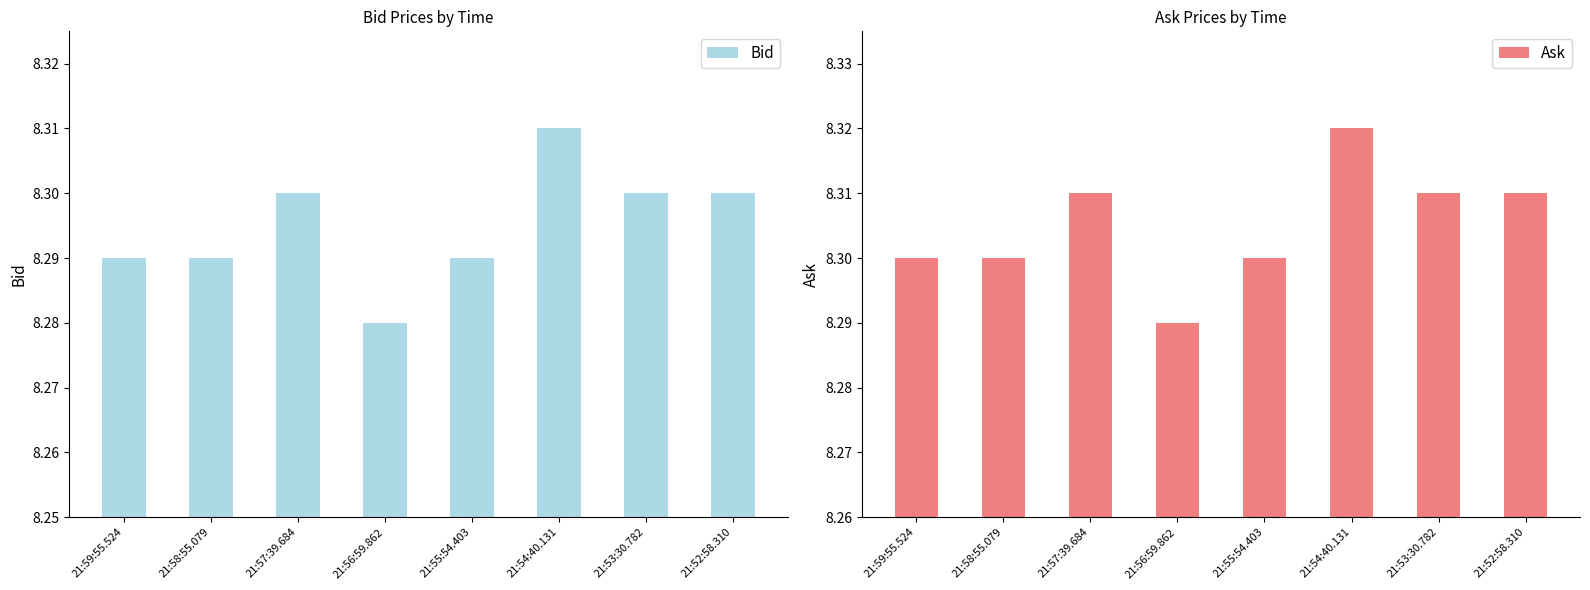

What is the lowest value of the Bid series?

8.3